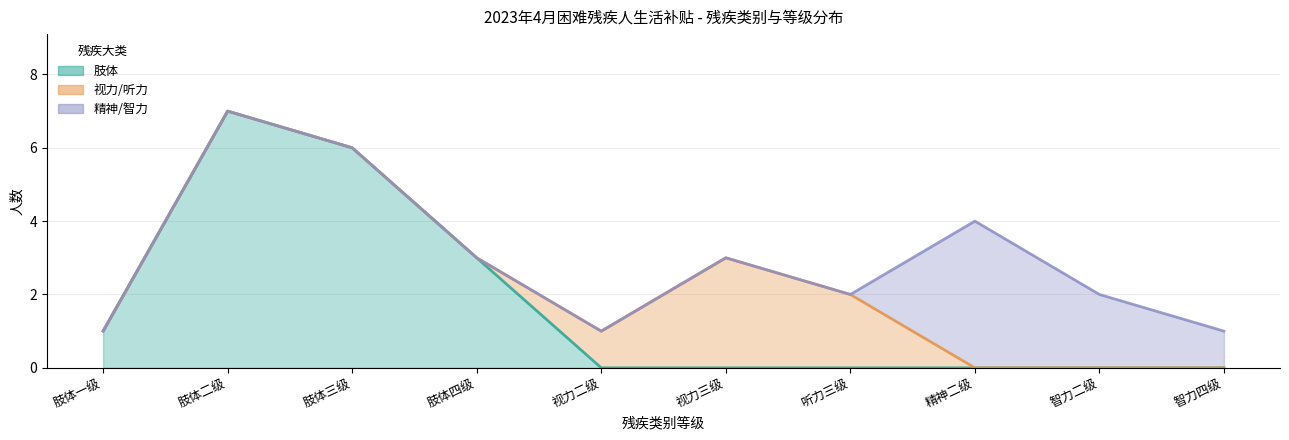

How many lines are shown in the chart?

3